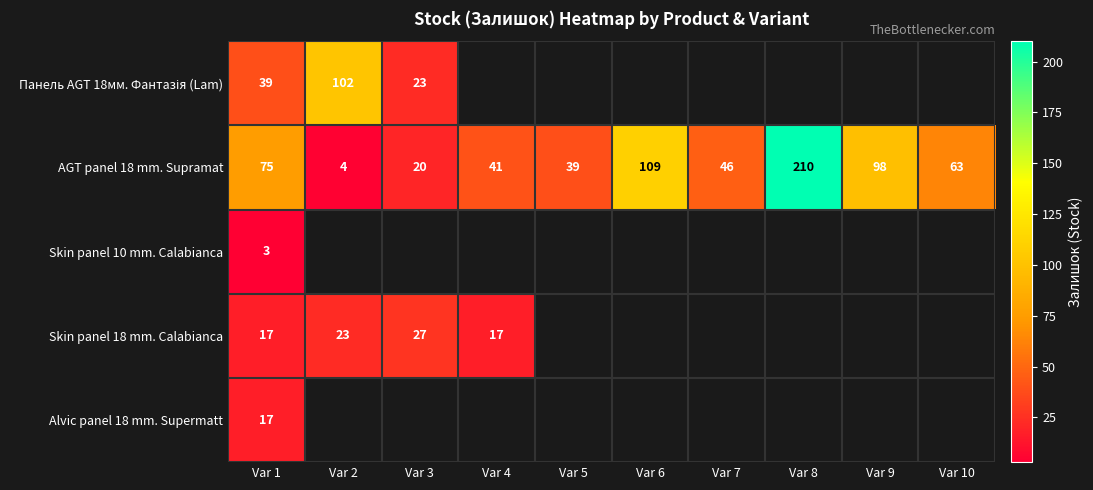

How many data points does each series have?

10